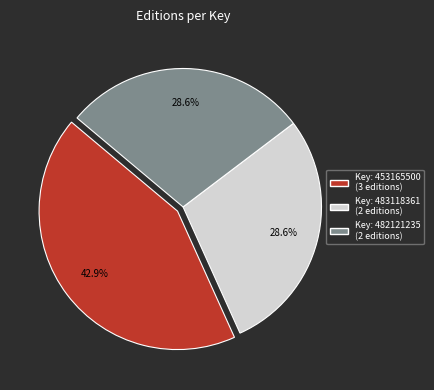

Does any single category account for the majority?

No